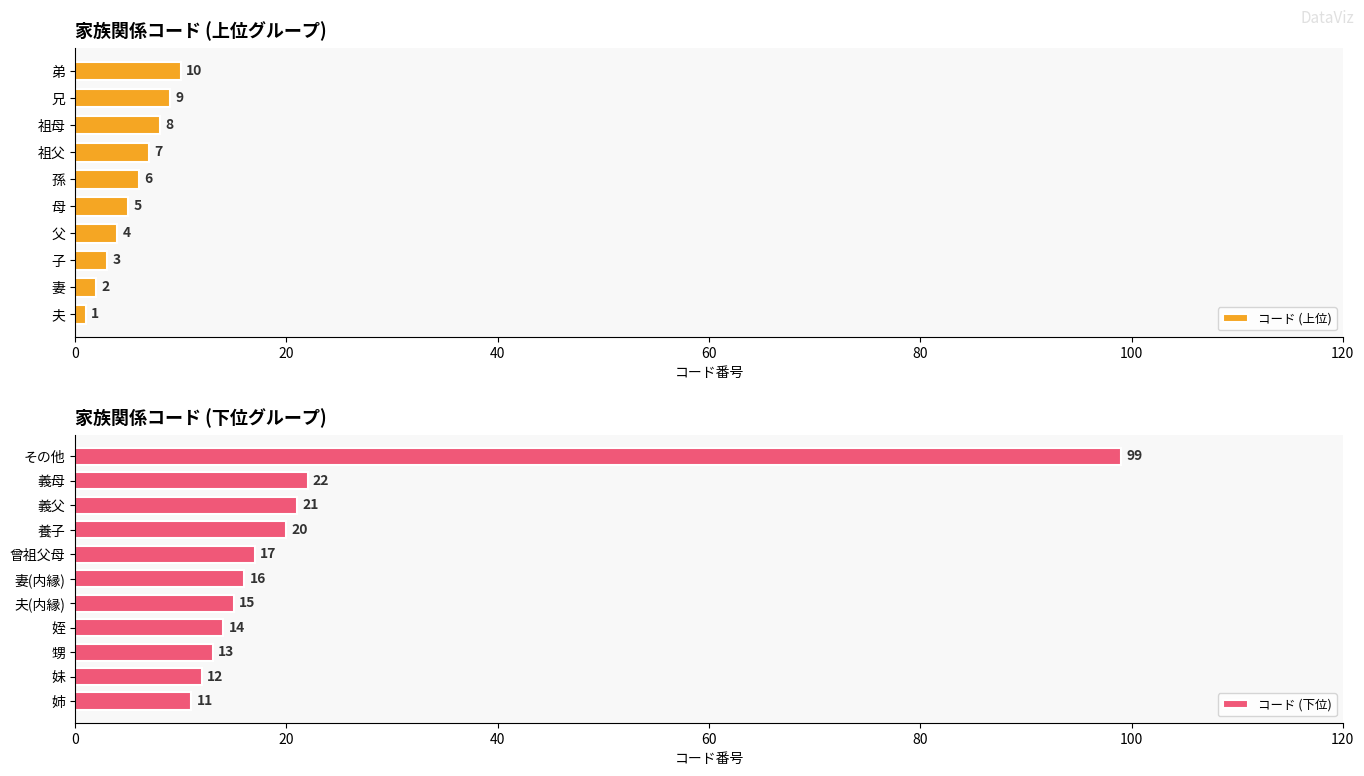

Rank the categories by value from highest to lowest.

その他, 義母, 義父, 養子, 曾祖父母, 妻(内縁), 夫(内縁), 姪, 甥, 妹, 姉, 弟, 兄, 祖母, 祖父, 孫, 母, 父, 子, 妻, 夫